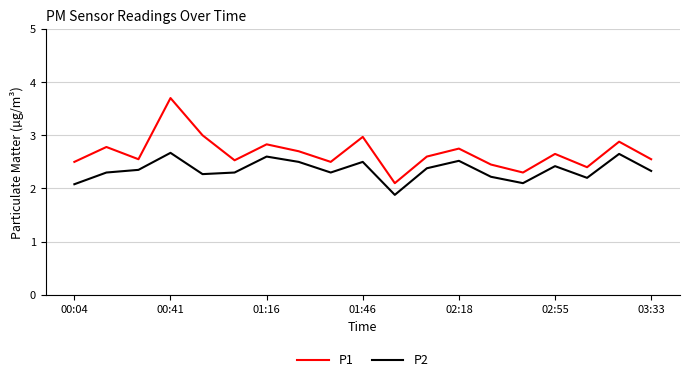

What is the sum of all P1 values?

50.7